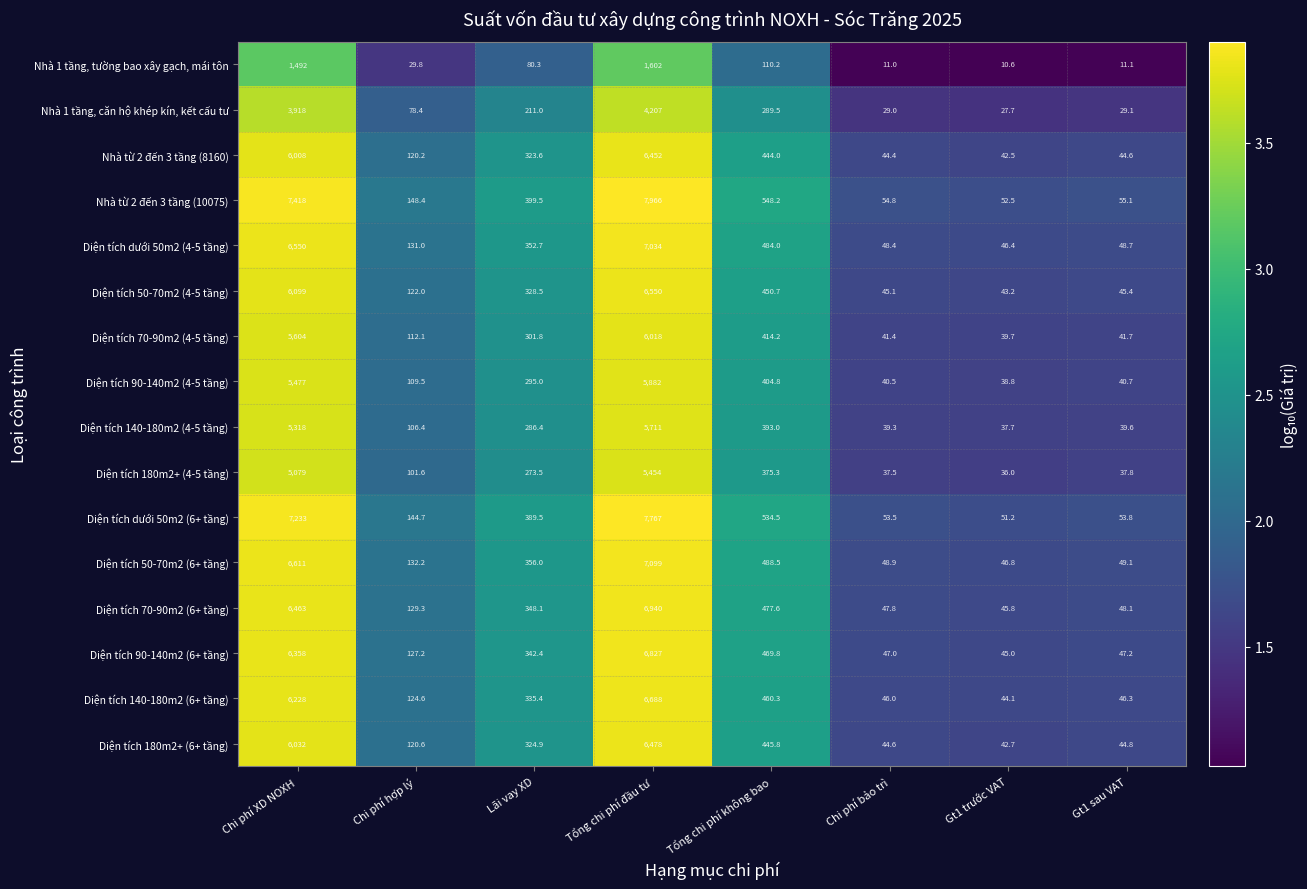

The Diện tích 140-180m2 (4-5 tầng) series shows 15.0 at Gt1 sau VAT. True or false?

False